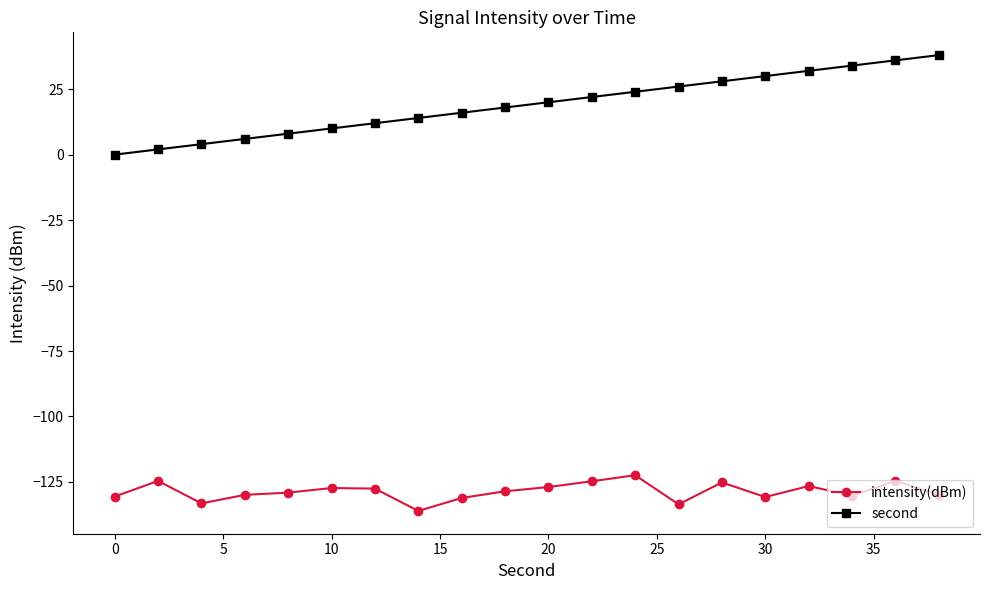

What is the value of the intensity(dBm) point at the 14th from the left?

-133.5